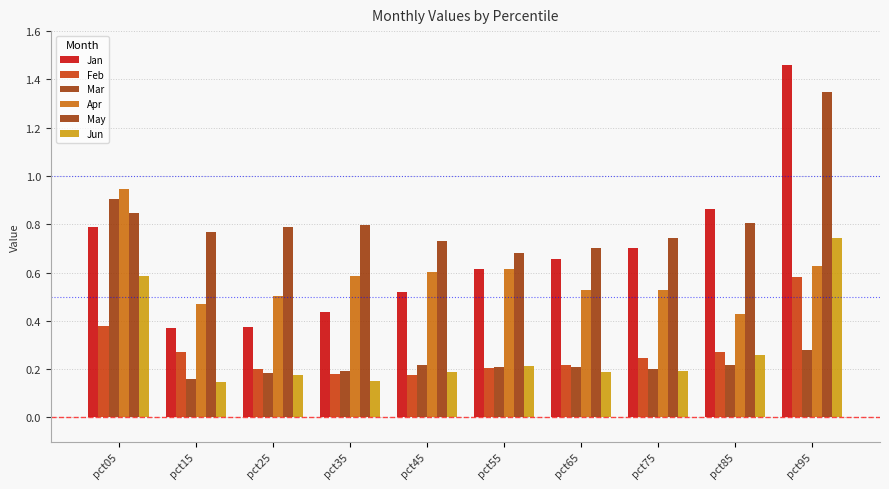

Which series has the largest total across all categories?

May